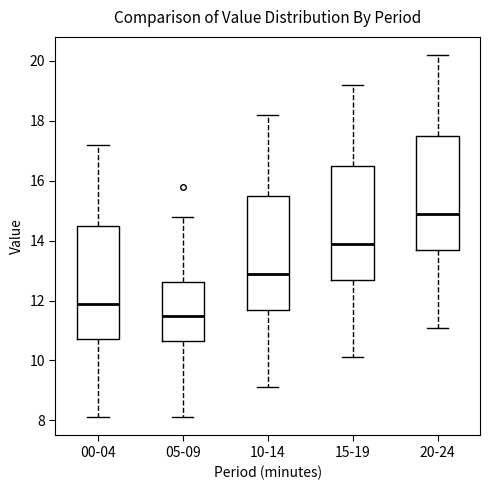

Reading left to right, read every box against the y-axis: the position of its median line, the range the box covers, and the ends of its whiskers. The values are not printed on the chart, so give them approximately, as read against the axis.

00-04: median 12.0, box 10.8 to 14.6, whiskers 8.2 to 17.2
05-09: median 11.6, box 10.6 to 12.6, whiskers 8.2 to 14.8
10-14: median 13.0, box 11.8 to 15.6, whiskers 9.2 to 18.2
15-19: median 14.0, box 12.8 to 16.6, whiskers 10.2 to 19.2
20-24: median 15.0, box 13.8 to 17.6, whiskers 11.2 to 20.2